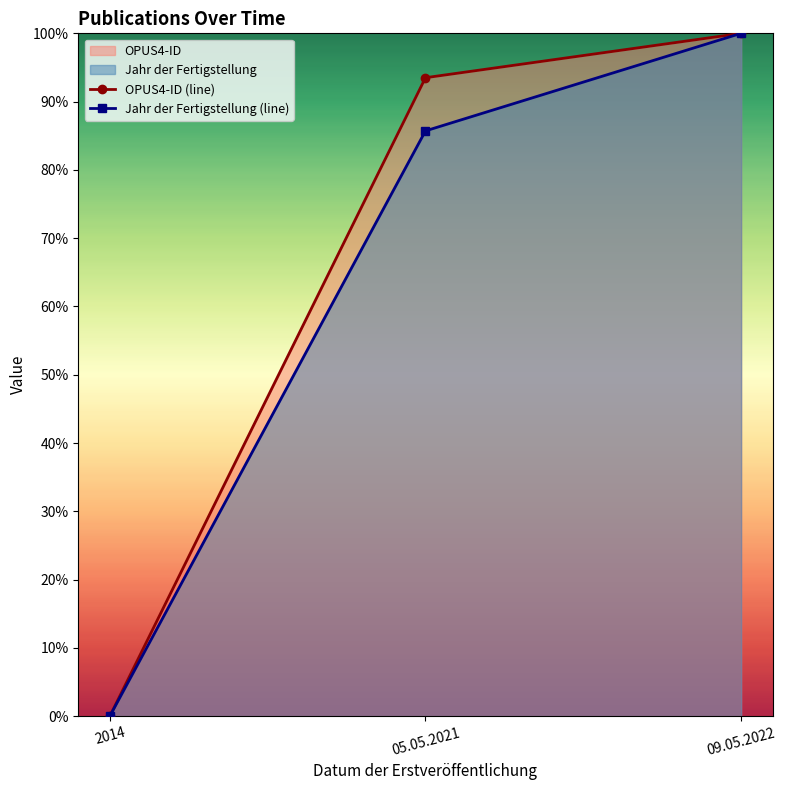

What is the sum of all Jahr der Fertigstellung (line) values?

1.9